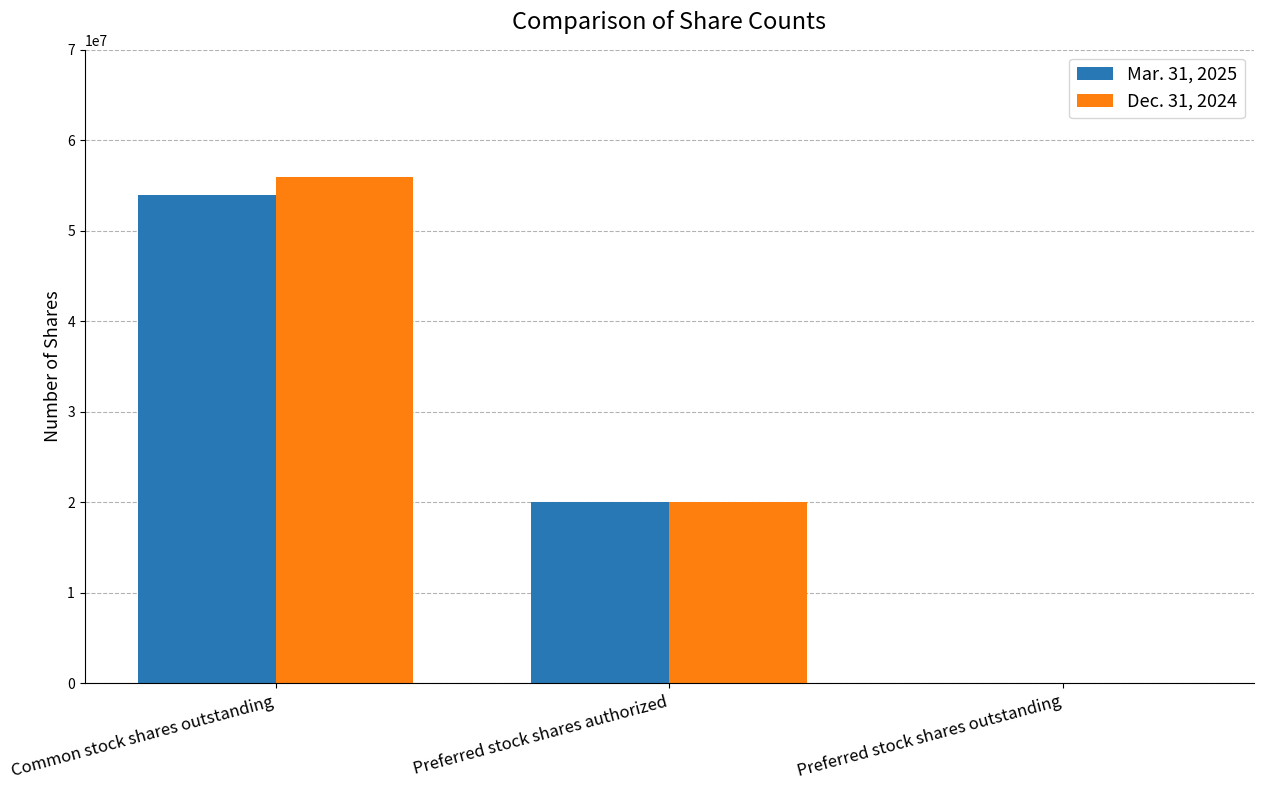

How many data points does each series have?

3